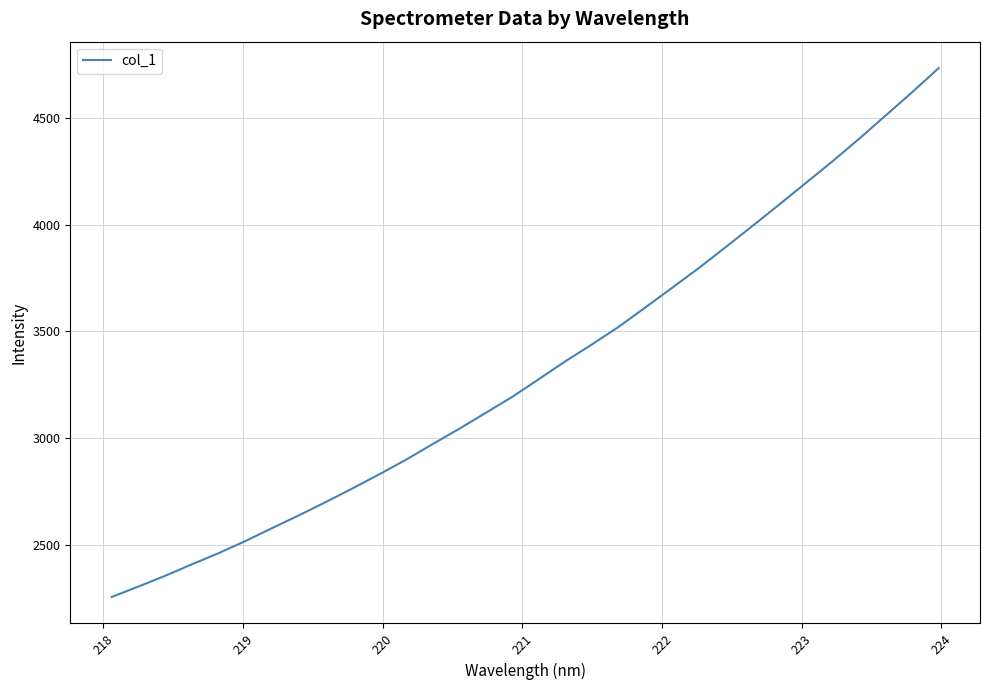

What is the difference between the maximum and minimum values?

2479.4